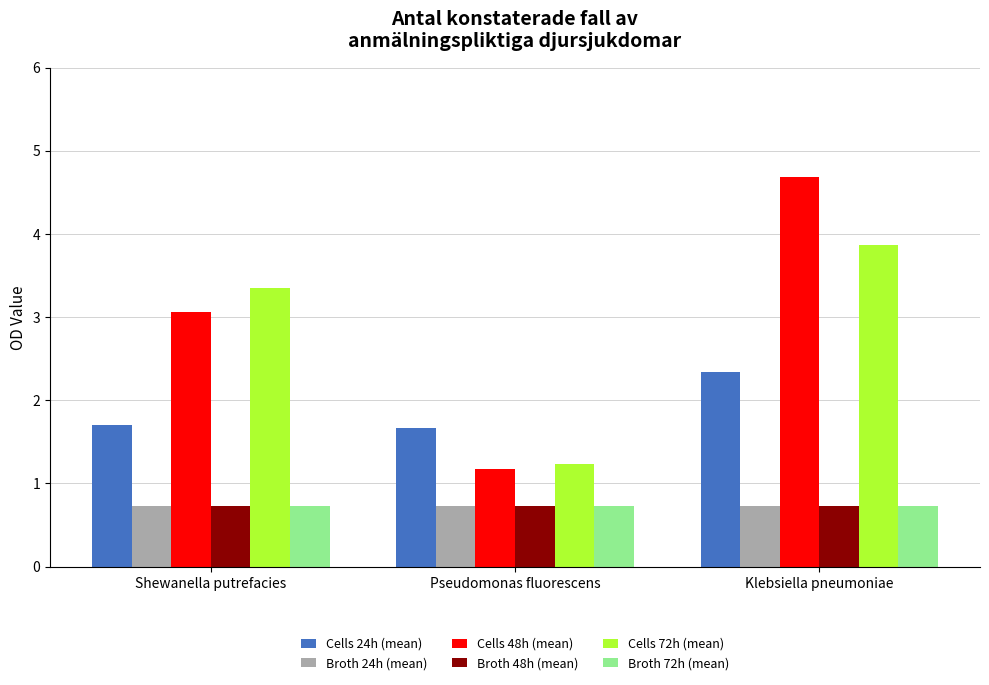

At how many categories does at least one series exceed 2?

2